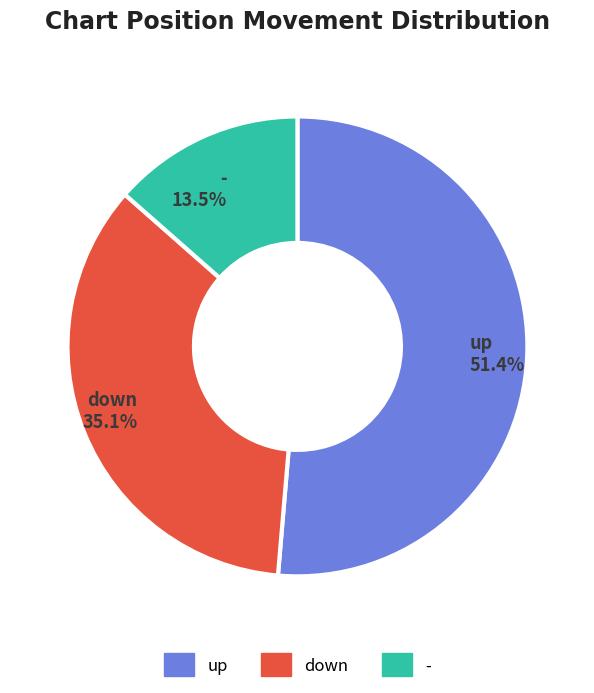

To the nearest percent, what is the average slice percentage?

33%